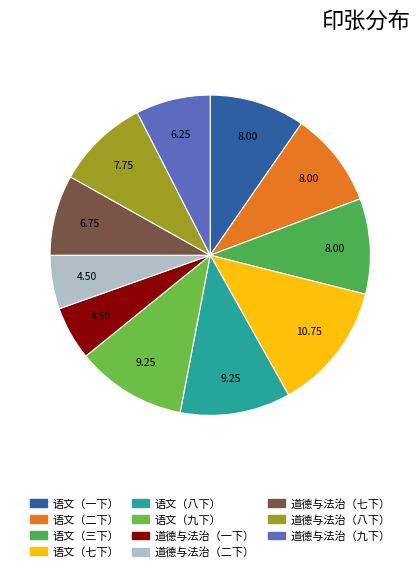

Is 道德与法治（七下） the majority of the pie?

No